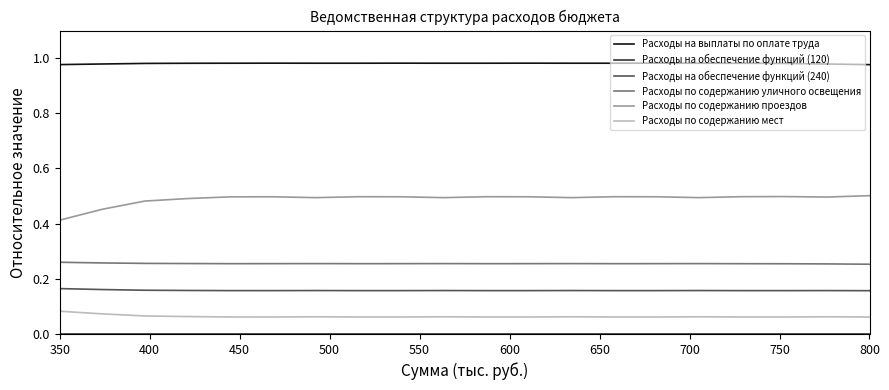

Which series has the widest spread of values?

Расходы по содержанию проездов